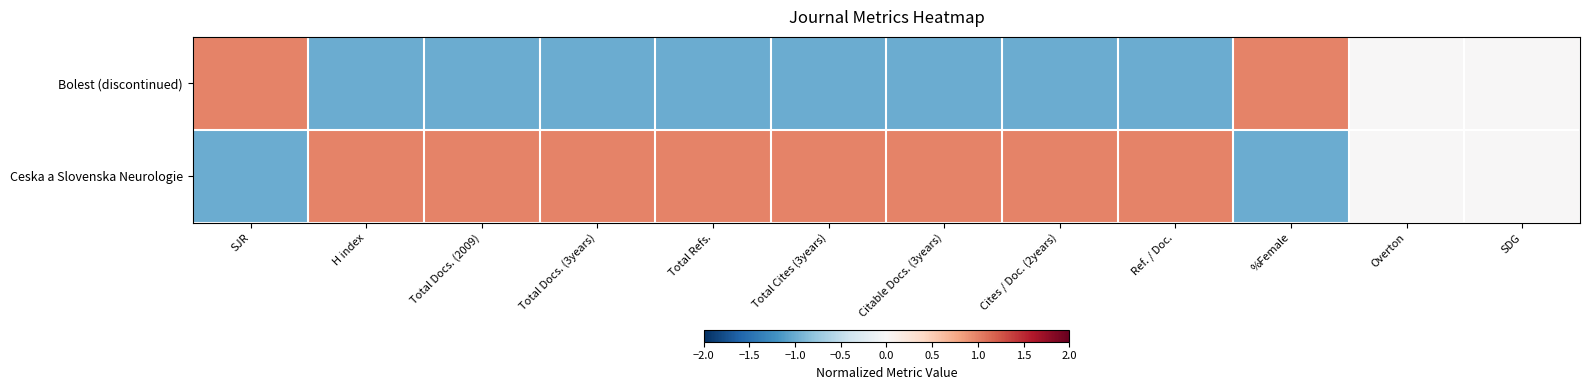

Reading left to right, extract all data points from this chart.

Bolest (discontinued): SJR=1.0	H index=-1.0	Total Docs. (2009)=-1.0	Total Docs. (3years)=-1.0	Total Refs.=-1.0	Total Cites (3years)=-1.0	Citable Docs. (3years)=-1.0	Cites / Doc. (2years)=-1.0	Ref. / Doc.=-1.0	%Female=1.0	Overton=0.0	SDG=0.0
Ceska a Slovenska Neurologie: SJR=-1.0	H index=1.0	Total Docs. (2009)=1.0	Total Docs. (3years)=1.0	Total Refs.=1.0	Total Cites (3years)=1.0	Citable Docs. (3years)=1.0	Cites / Doc. (2years)=1.0	Ref. / Doc.=1.0	%Female=-1.0	Overton=0.0	SDG=0.0